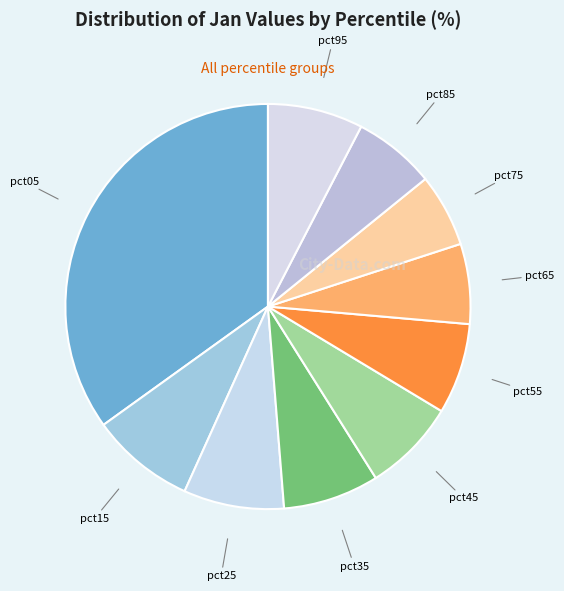

How many segments does this pie chart have?

10